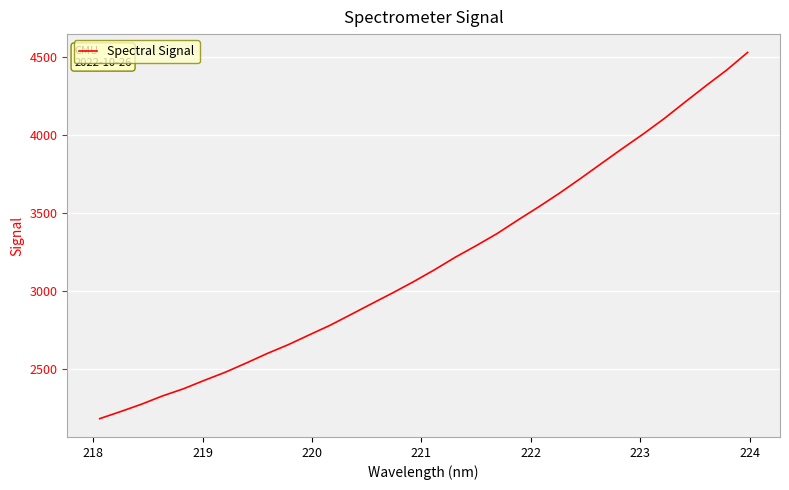

What is the minimum value shown in the chart?

2184.2